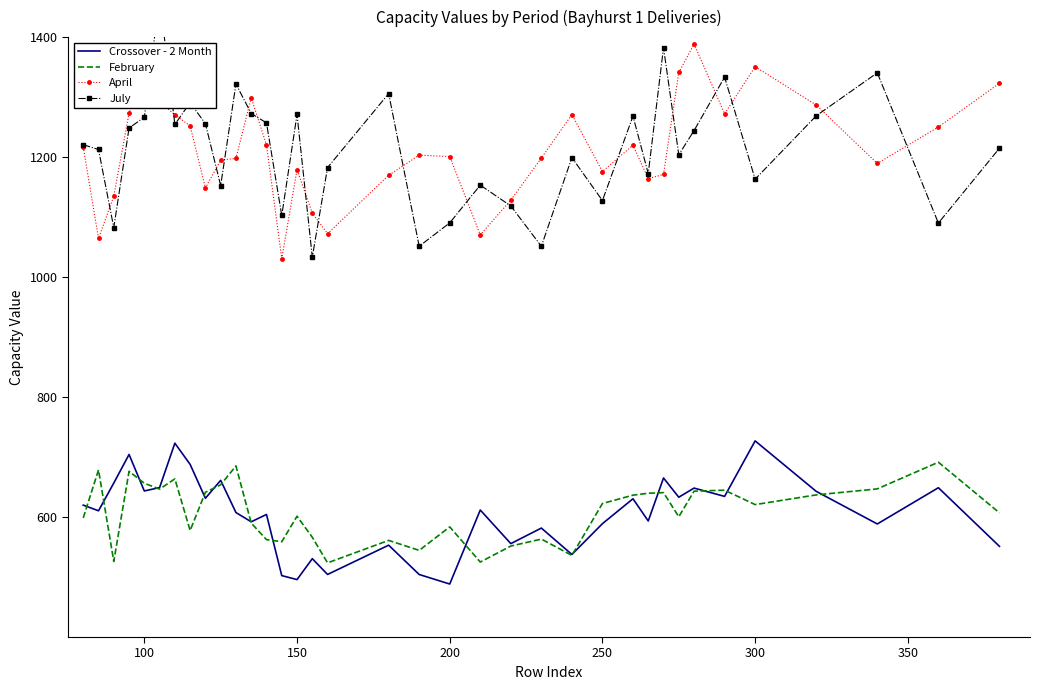

What is the maximum value for February?

691.4